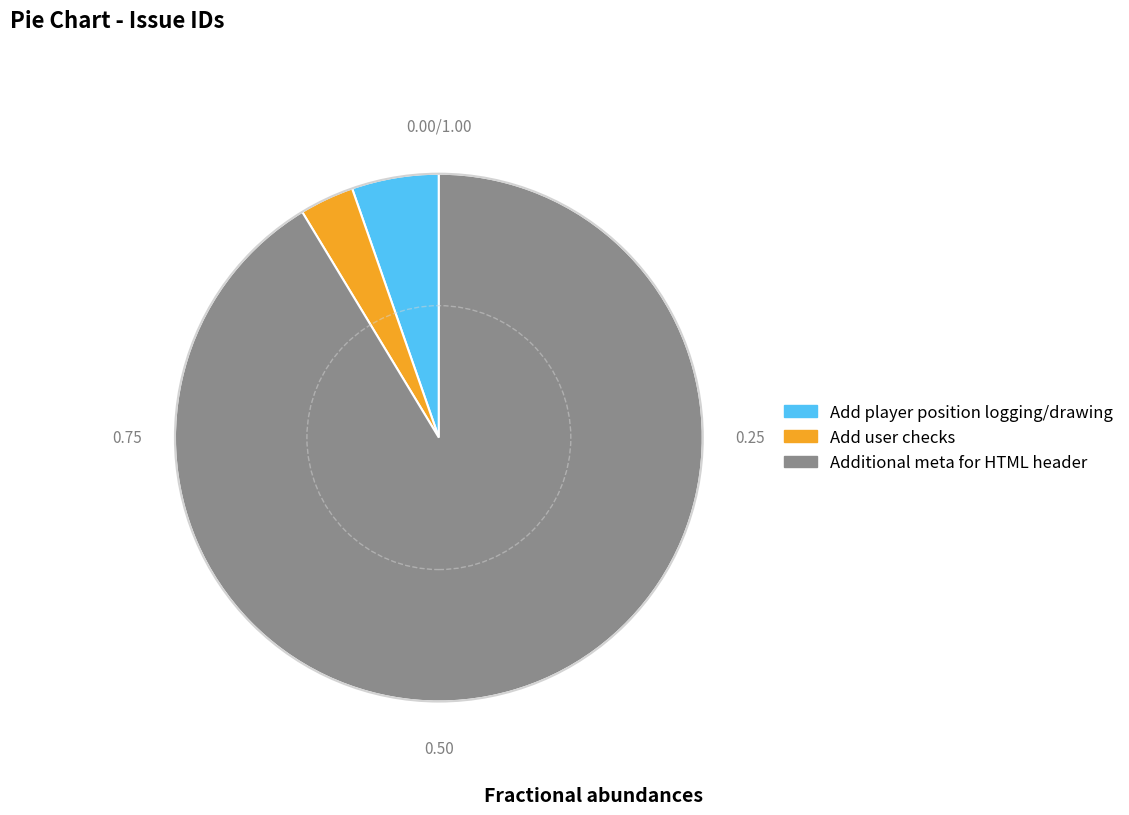

True or false: Additional meta for HTML header accounts for 97% of the total.

False